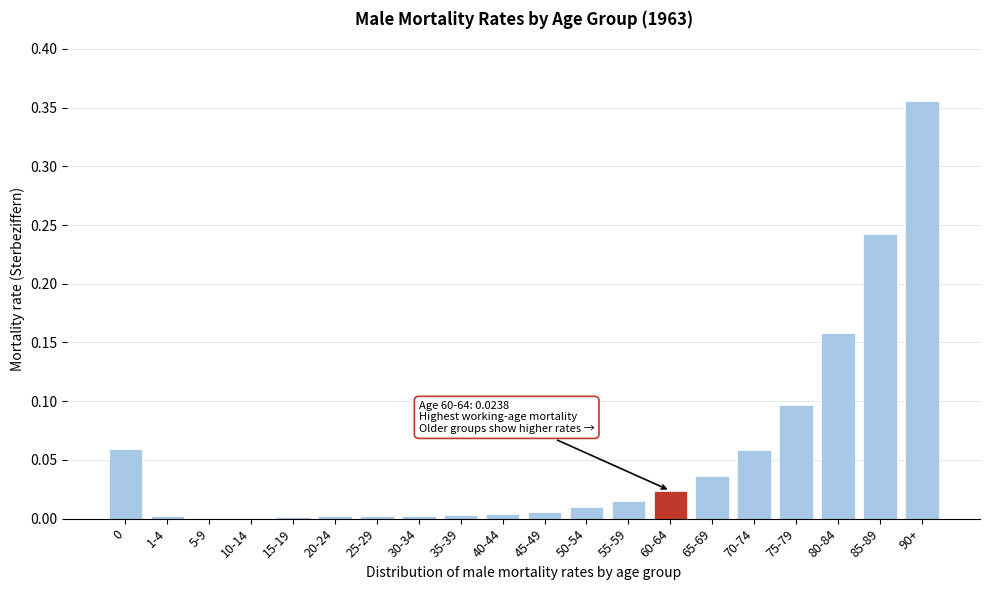

What is the sum of all values?

1.1